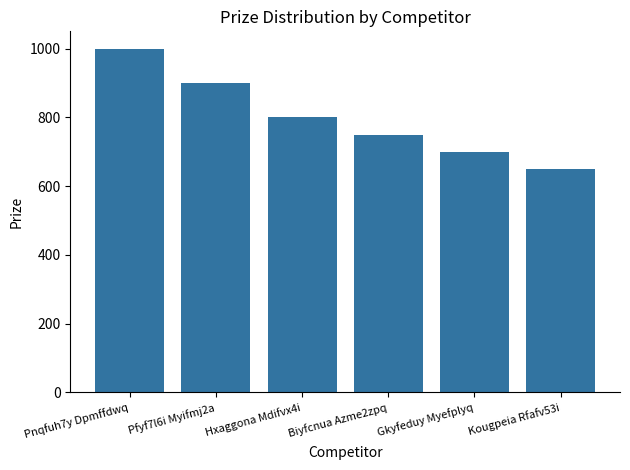

At which label does the data first exceed 800?

Pnqfuh7y Dpmffdwq